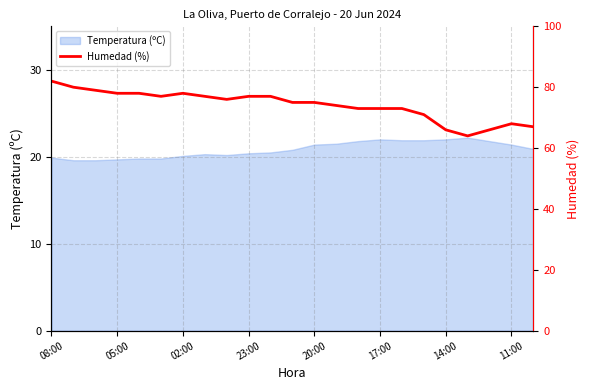

True or false: Temperatura (ºC) has a value of 28.6 at 02:00.

False